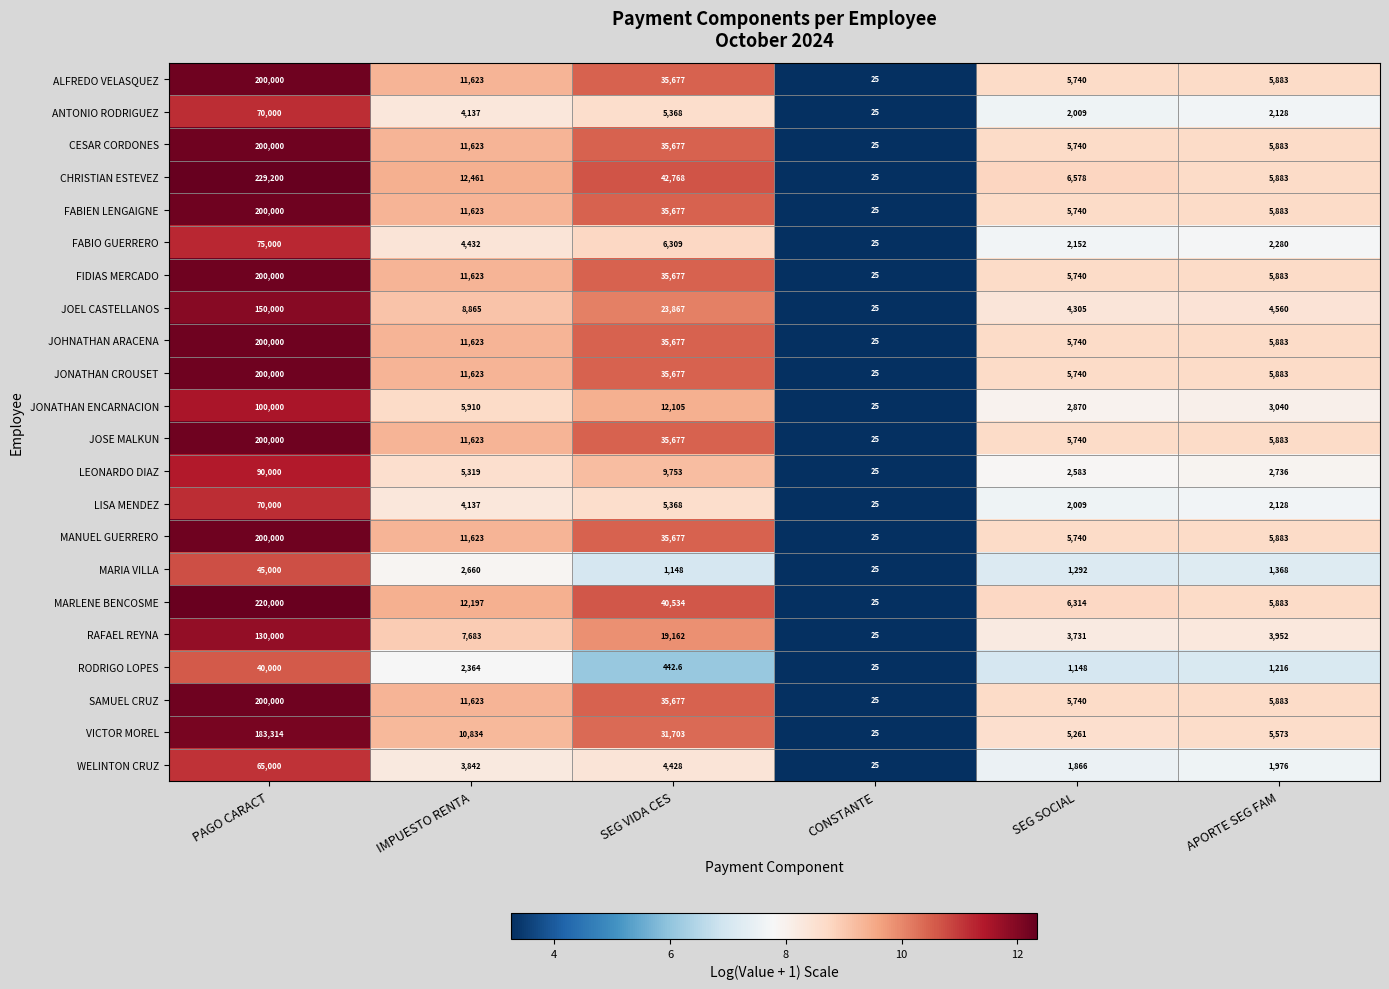

Which series changed the most between IMPUESTO RENTA and SEG VIDA CES?

CHRISTIAN ESTEVEZ